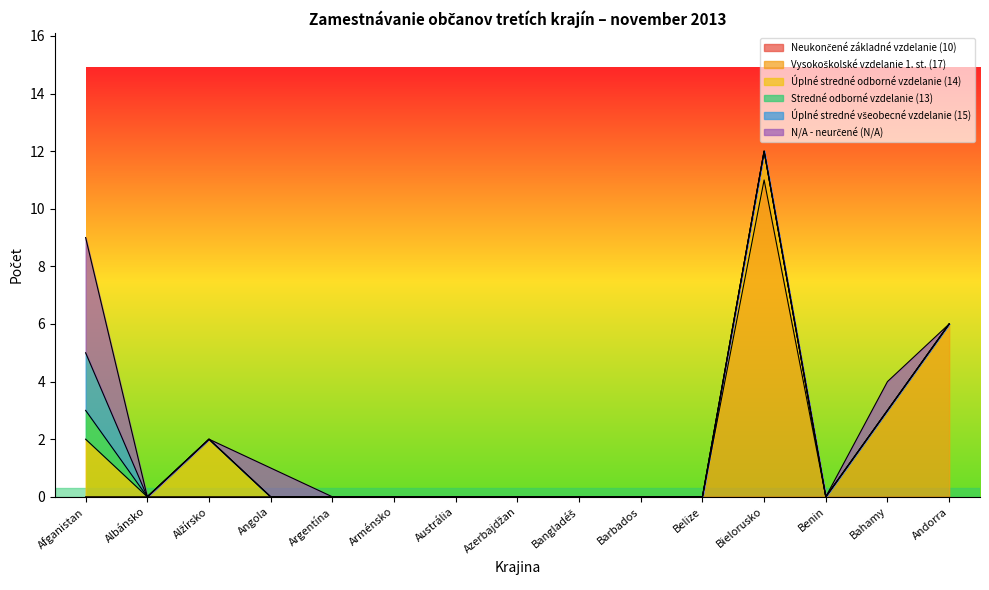

True or false: Vysokoškolské vzdelanie 1. st. (17) and N/A - neurčené (N/A) cross at least once.

False